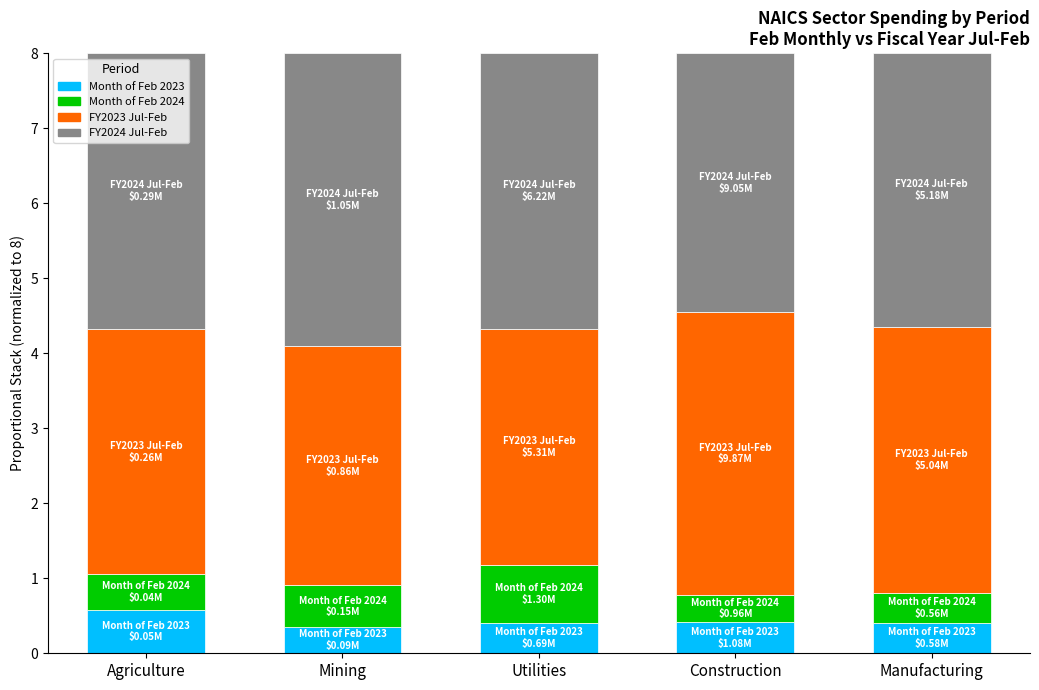

What are all the series names shown in the legend?

Month of Feb 2023, Month of Feb 2024, FY2023 Jul-Feb, FY2024 Jul-Feb